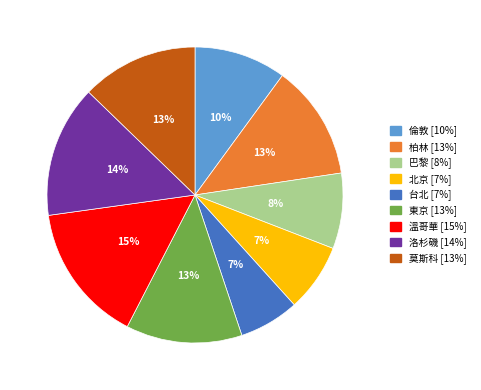

Which slice is the largest?

溫哥華